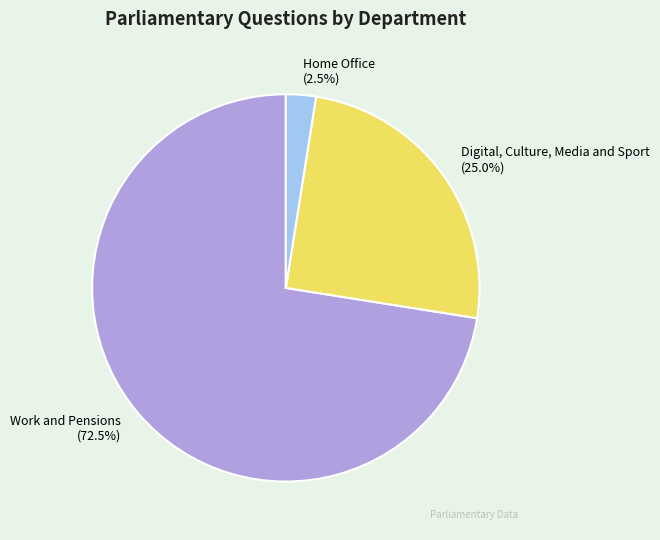

To the nearest percent, what is the difference between the largest and smallest slice percentages?

70%